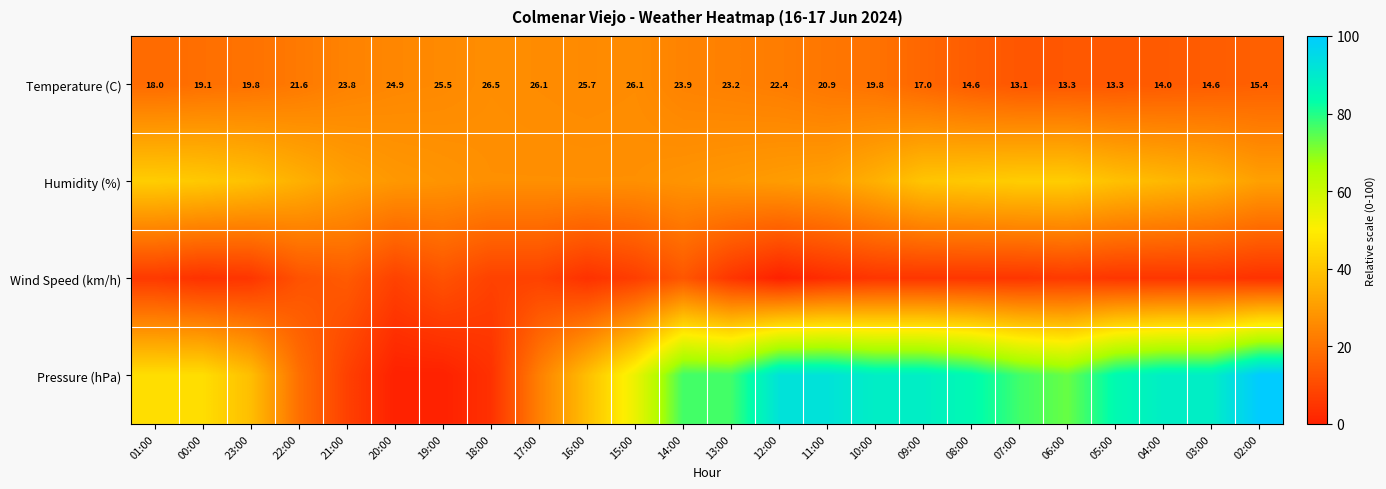

How many data points in Temperature (C) are above 20?

12